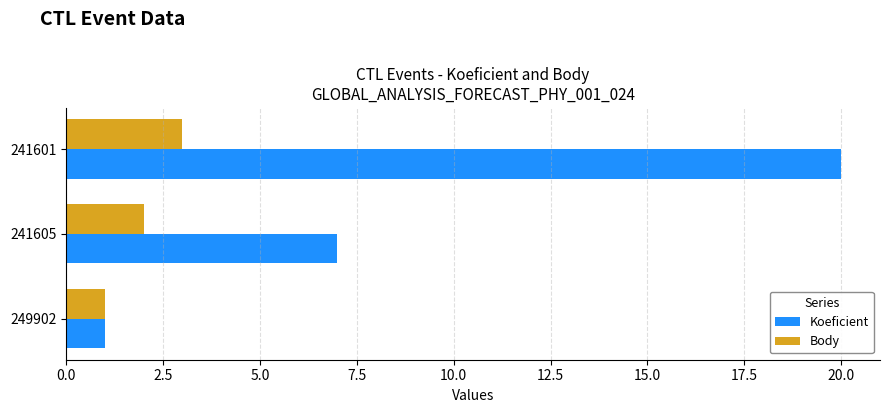

What is the spread (max minus min) of values at 241601?

17